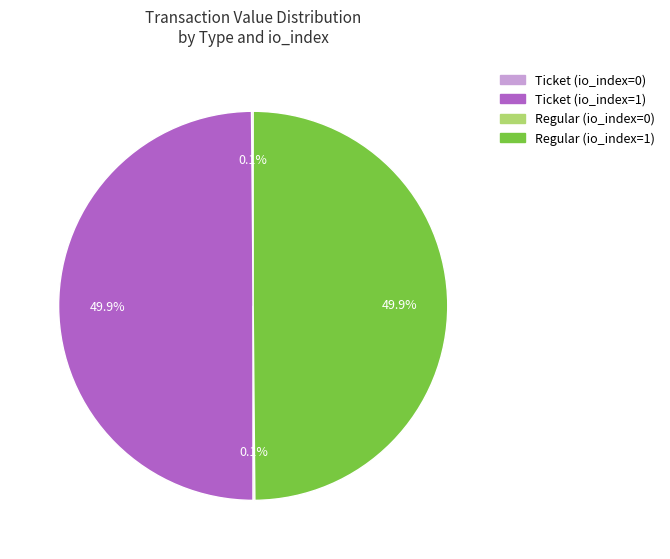

What percentage do Ticket (io_index=1) and Regular (io_index=1) together represent?

100.0%